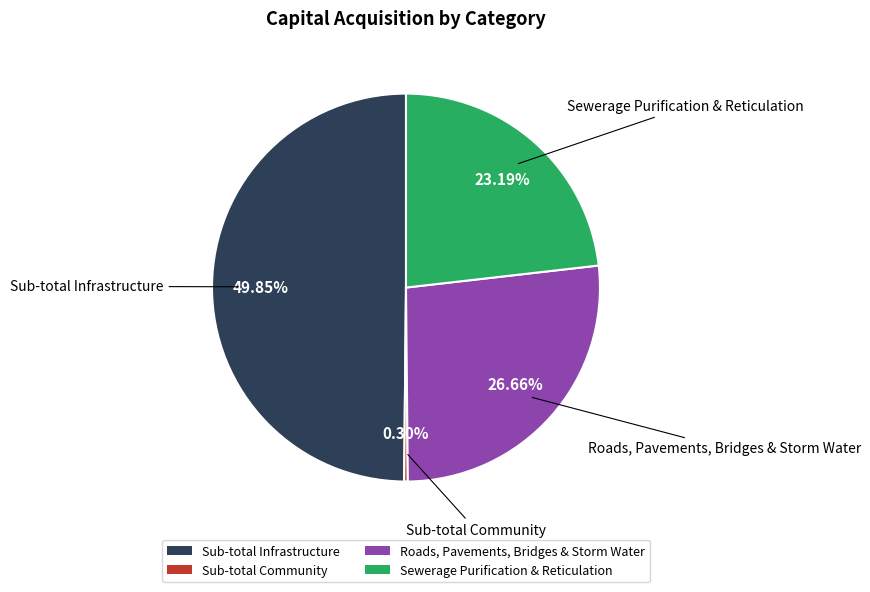

Is the sum of Sub-total Community and Roads, Pavements, Bridges & Storm Water greater than half?

No